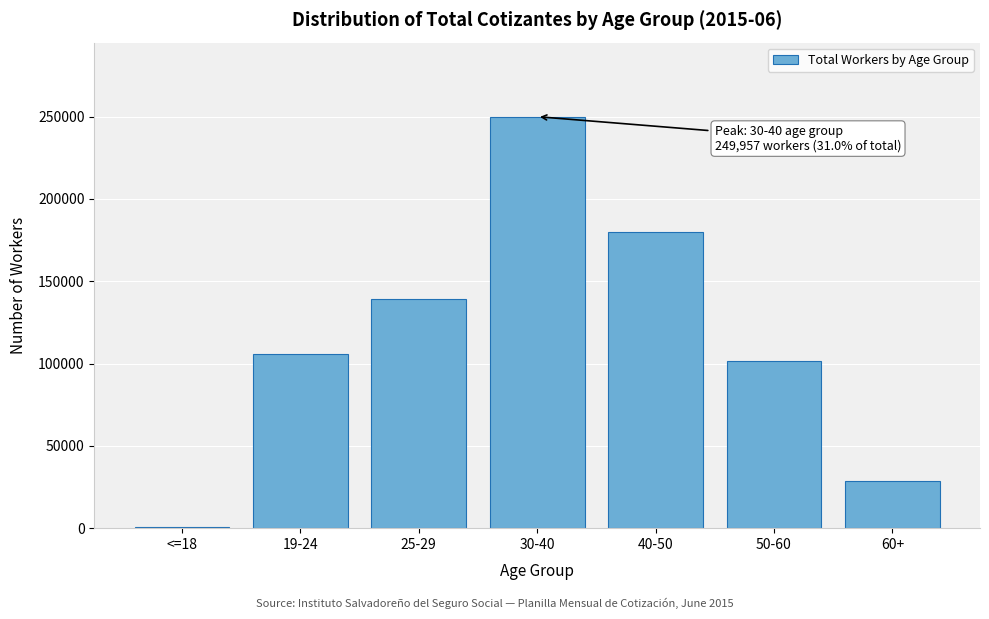

Reading right to left, list all the values displayed in this chart.

60+=28827	50-60=101811	40-50=179830	30-40=249957	25-29=138946	19-24=105990	<=18=901